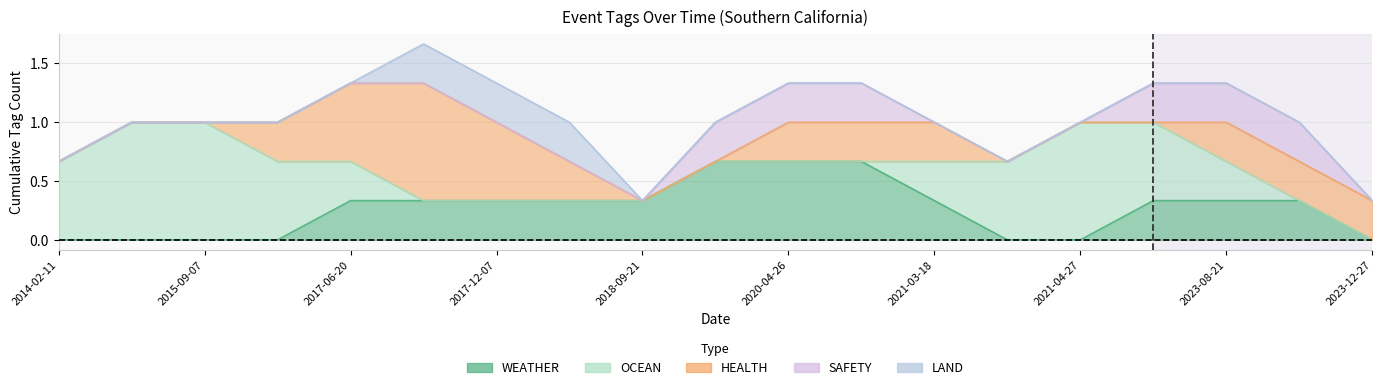

True or false: LAND has a value of -1 at 2017-09-02.

False